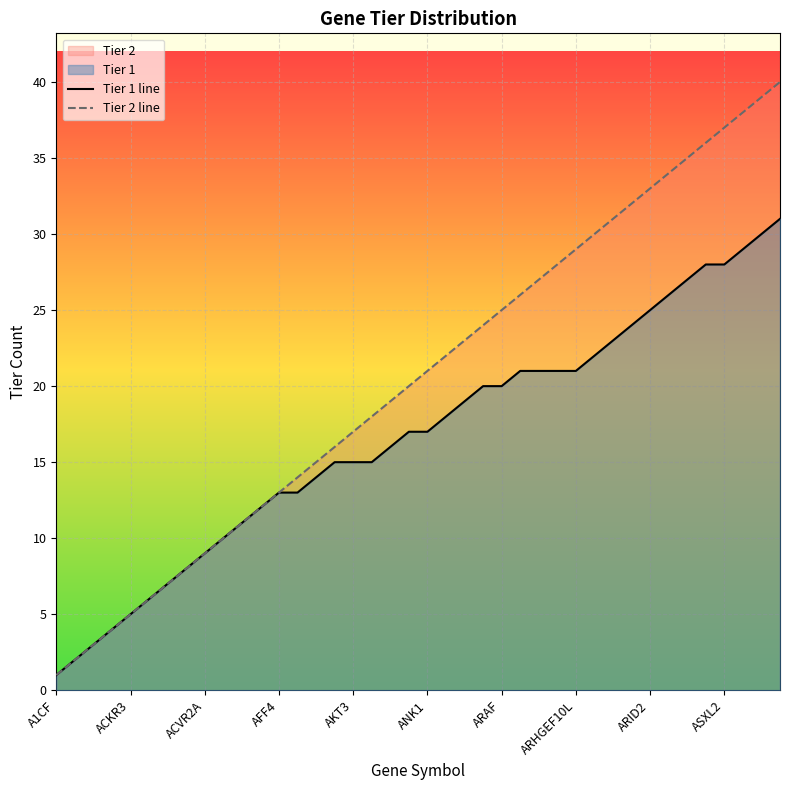

Where does the Tier 1 line series first go above 17?

21